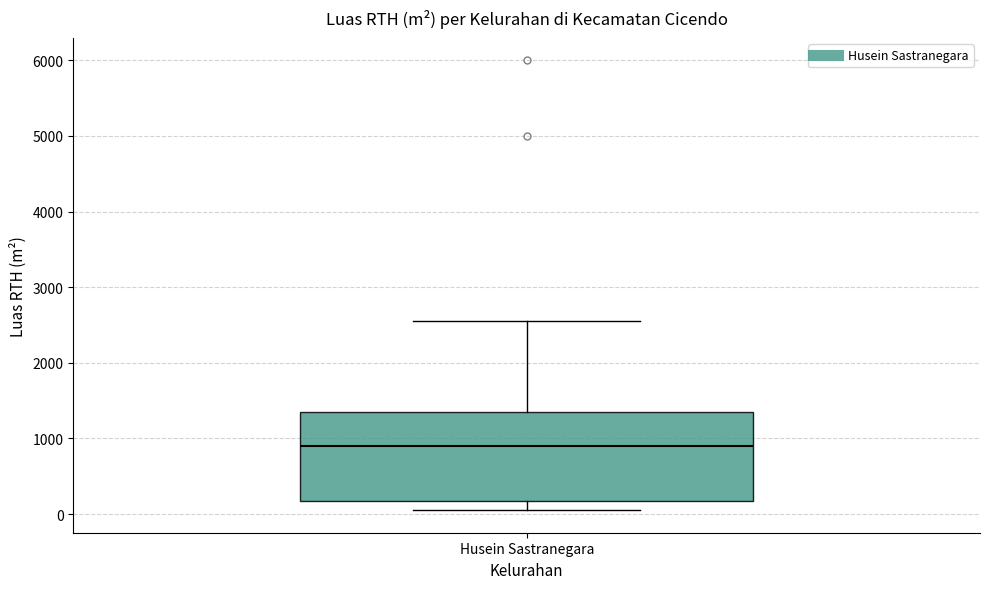

Transcribe this box plot: give where the median line is, the range the box spans, and where the two whiskers end, as read against the y-axis. The values are not printed on the chart, so give them approximately, as read against the axis.

median 900, box 200 to 1400, whiskers 100 to 2600